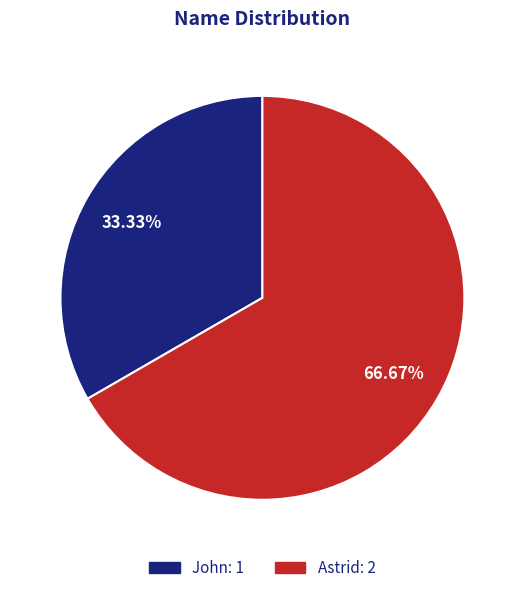

What is the smallest slice in the pie chart?

John